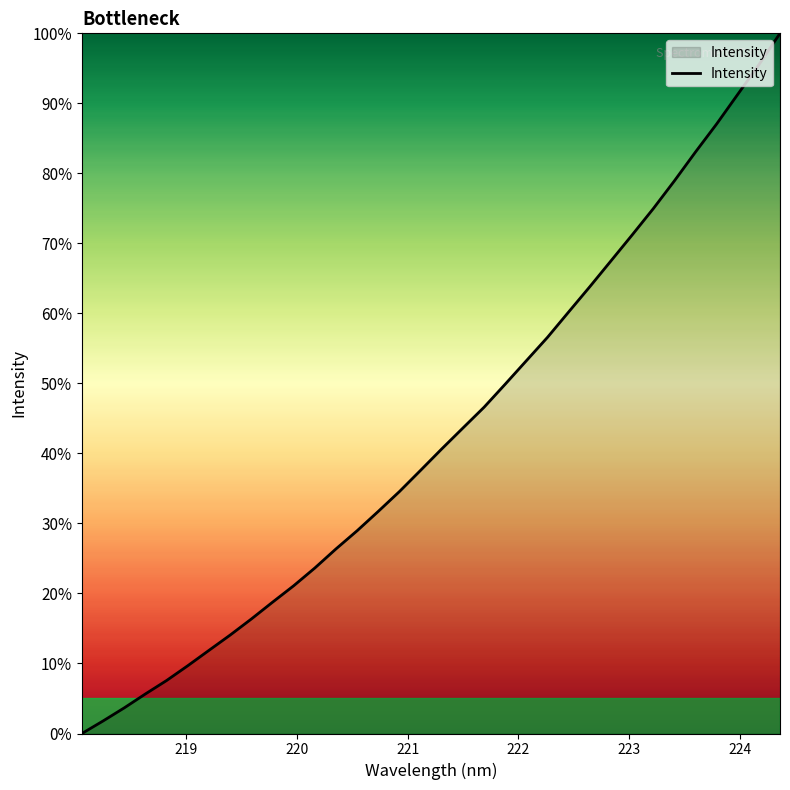

What is the difference between the maximum and minimum values?

100.0